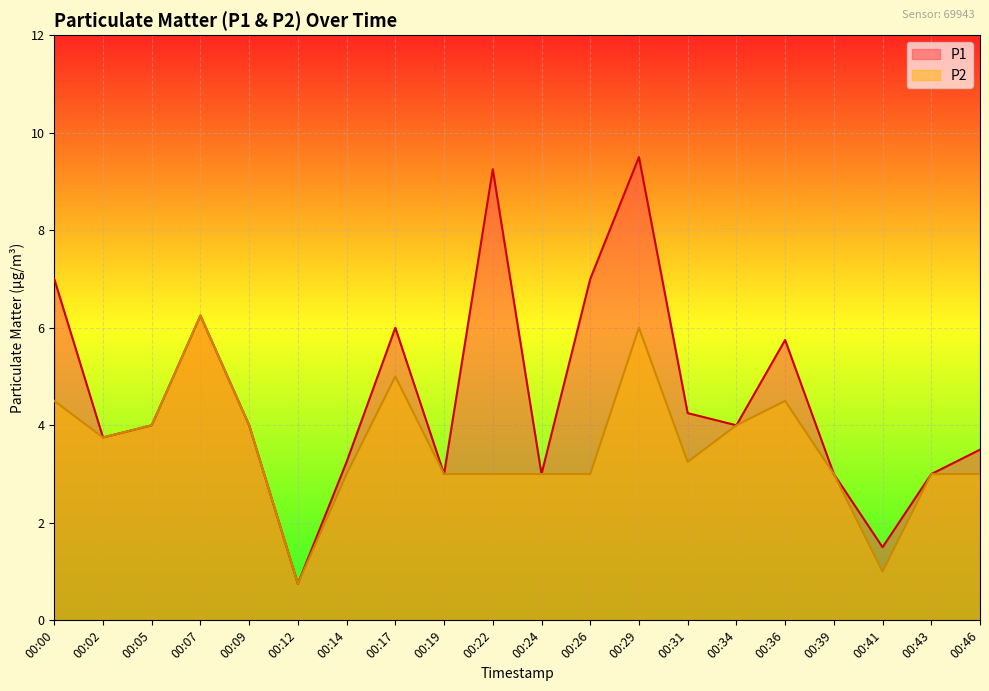

Rank the series by their average value, from lowest to highest.

P2, P1